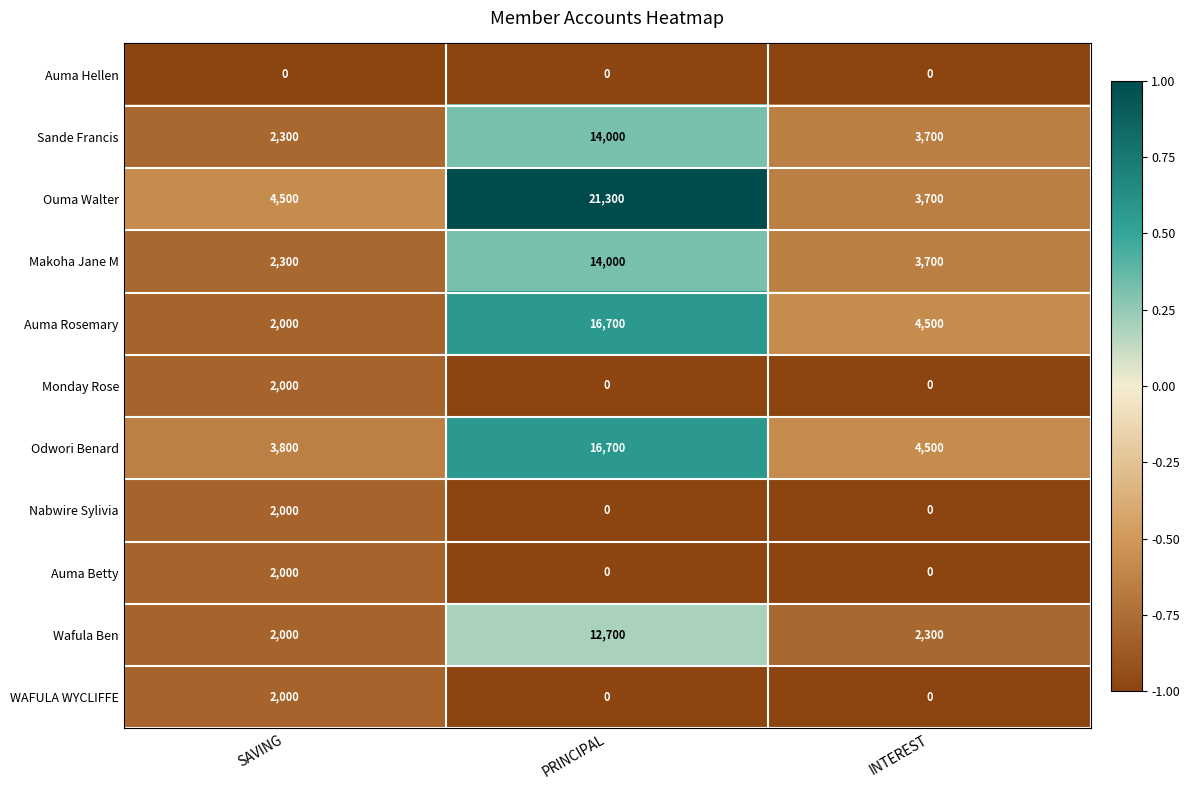

What value does the Ouma Walter series have at INTEREST, to the nearest 50?

3700